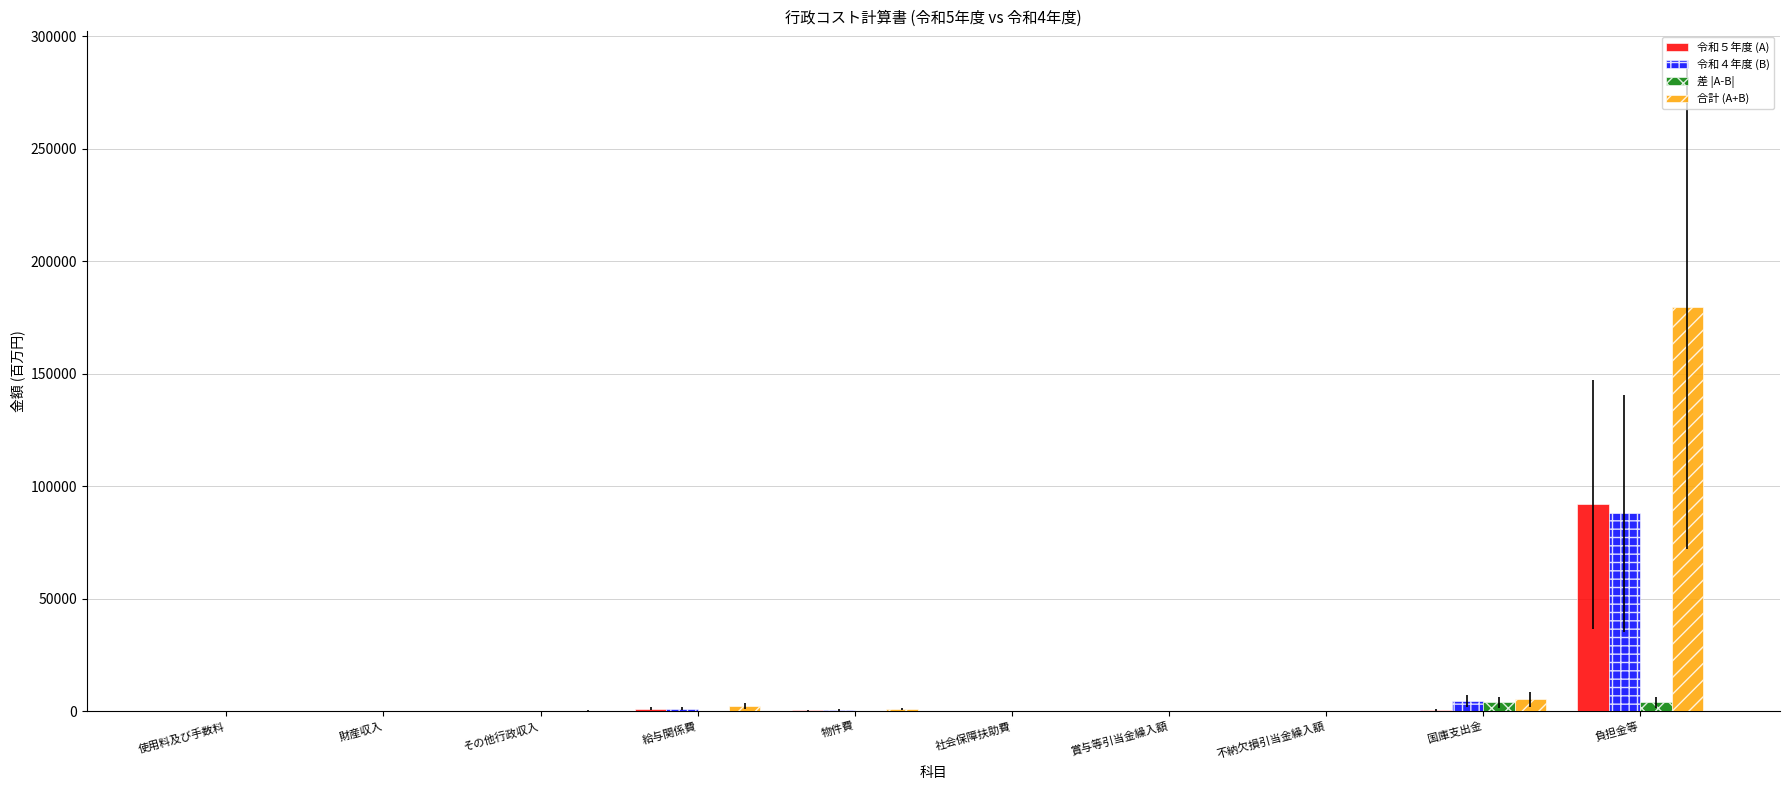

At which category does the chart reach its peak across all series?

負担金等